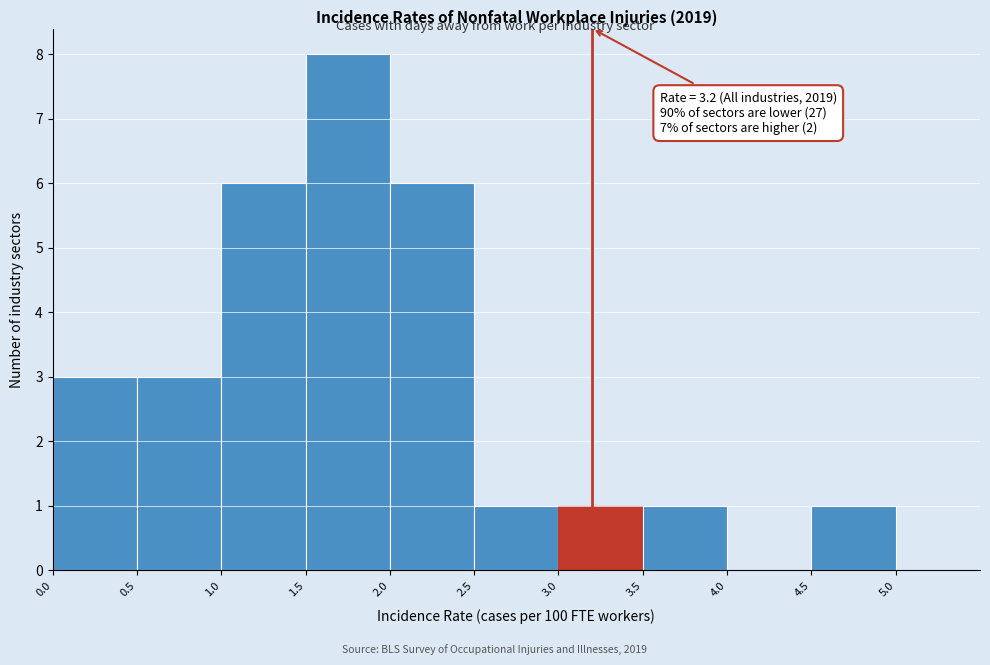

Over which range of the x-axis is the bar tallest?

1.5 to 2.0